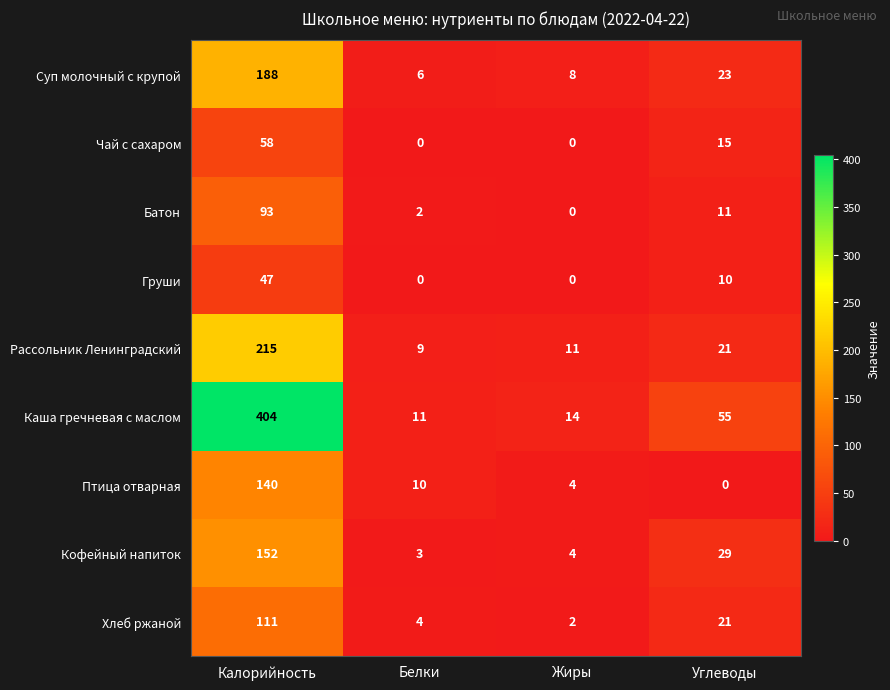

The Рассольник Ленинградский series shows 215 at Калорийность. True or false?

True